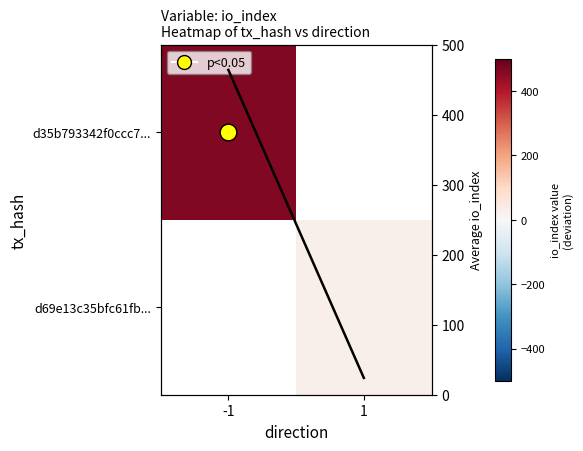

Which category has the lowest value across all series?

1